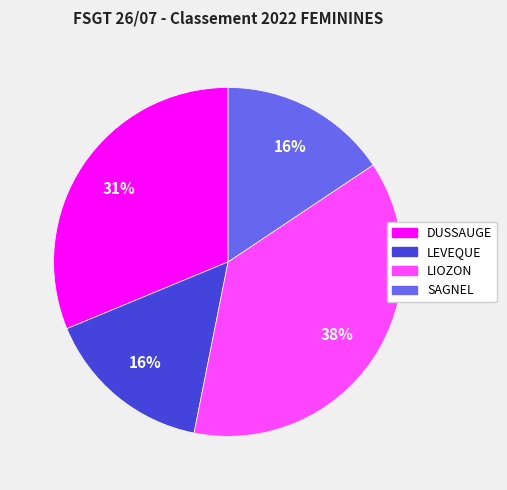

To the nearest percent, what is the difference between the largest and smallest slice percentages?

22%